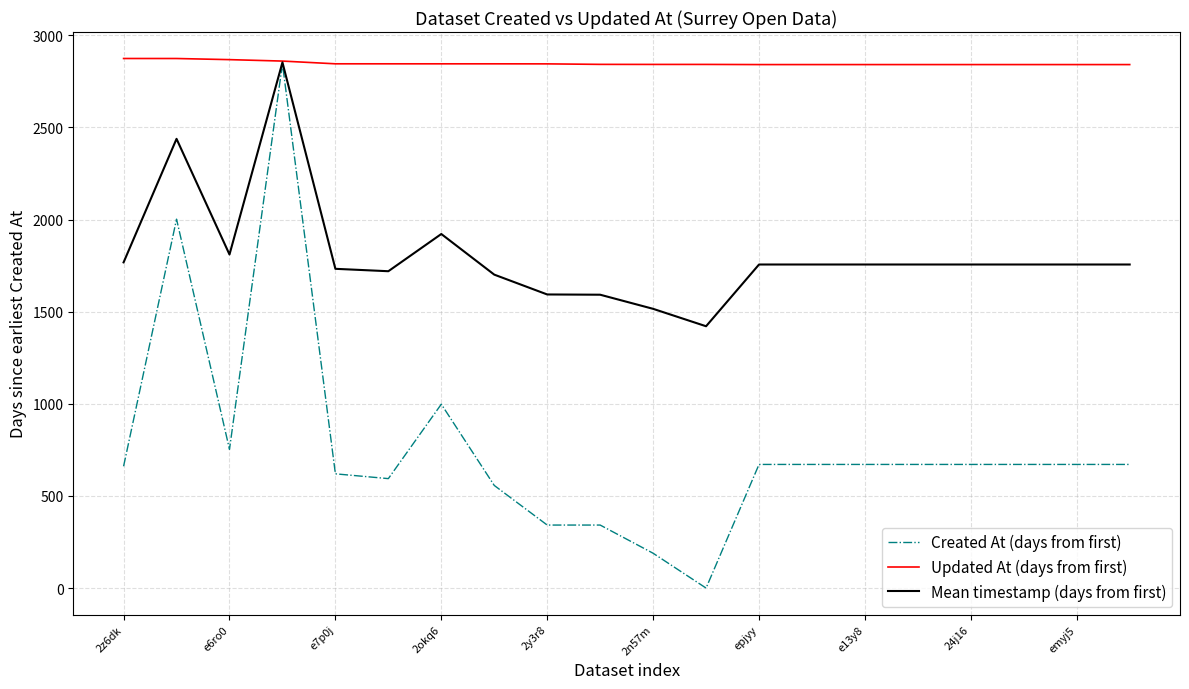

Which series has the largest total across all categories?

Updated At (days from first)